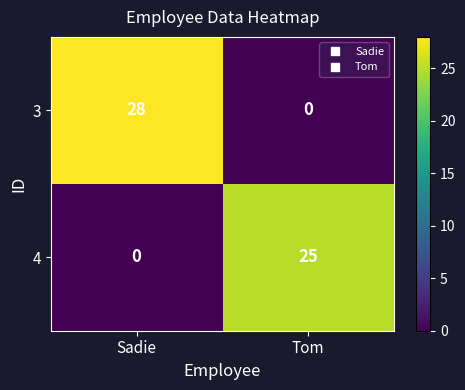

What is the difference between the highest and lowest values at Tom?

25